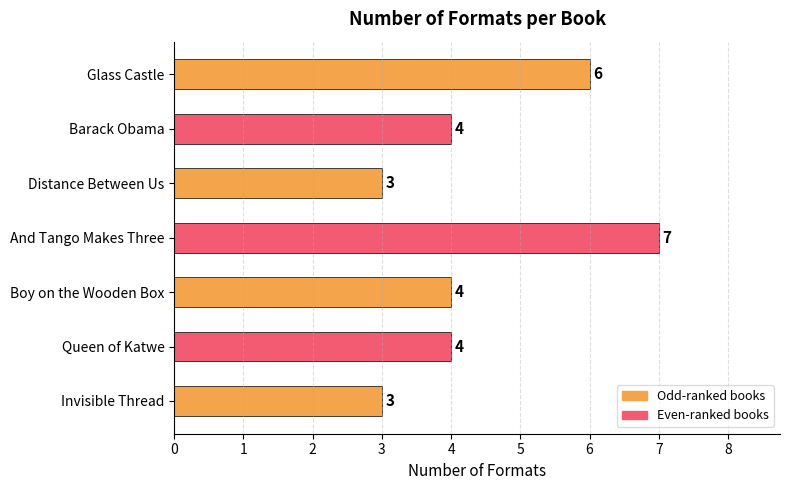

Reading bottom to top, what are all the values shown in this chart?

3	4	4	7	3	4	6